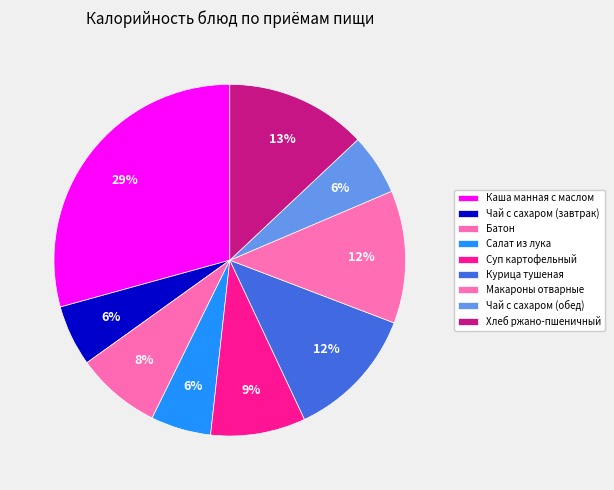

What percentage is NOT represented by Каша манная с маслом?

70.7%